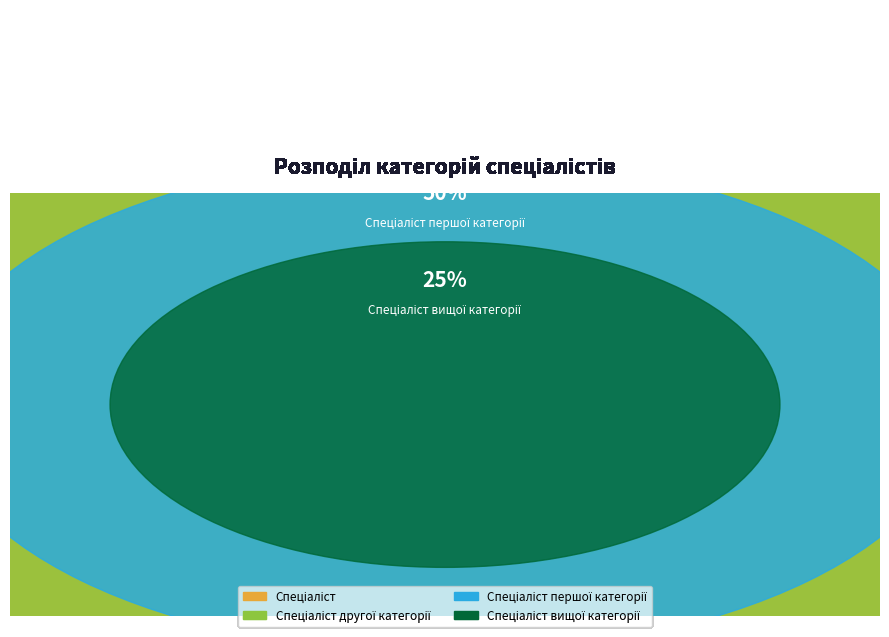

Is there any slice that represents more than half of the pie?

No